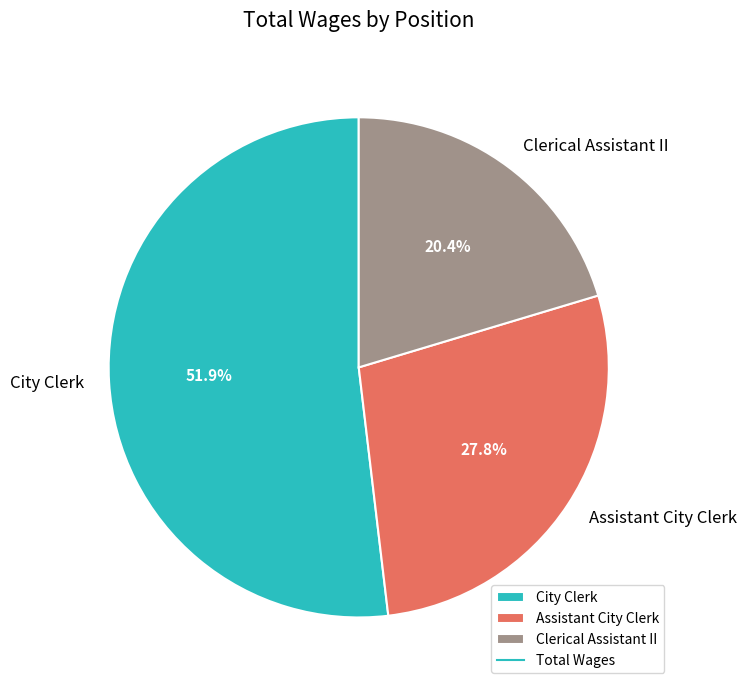

What is the total percentage of Clerical Assistant II and City Clerk?

72.2%